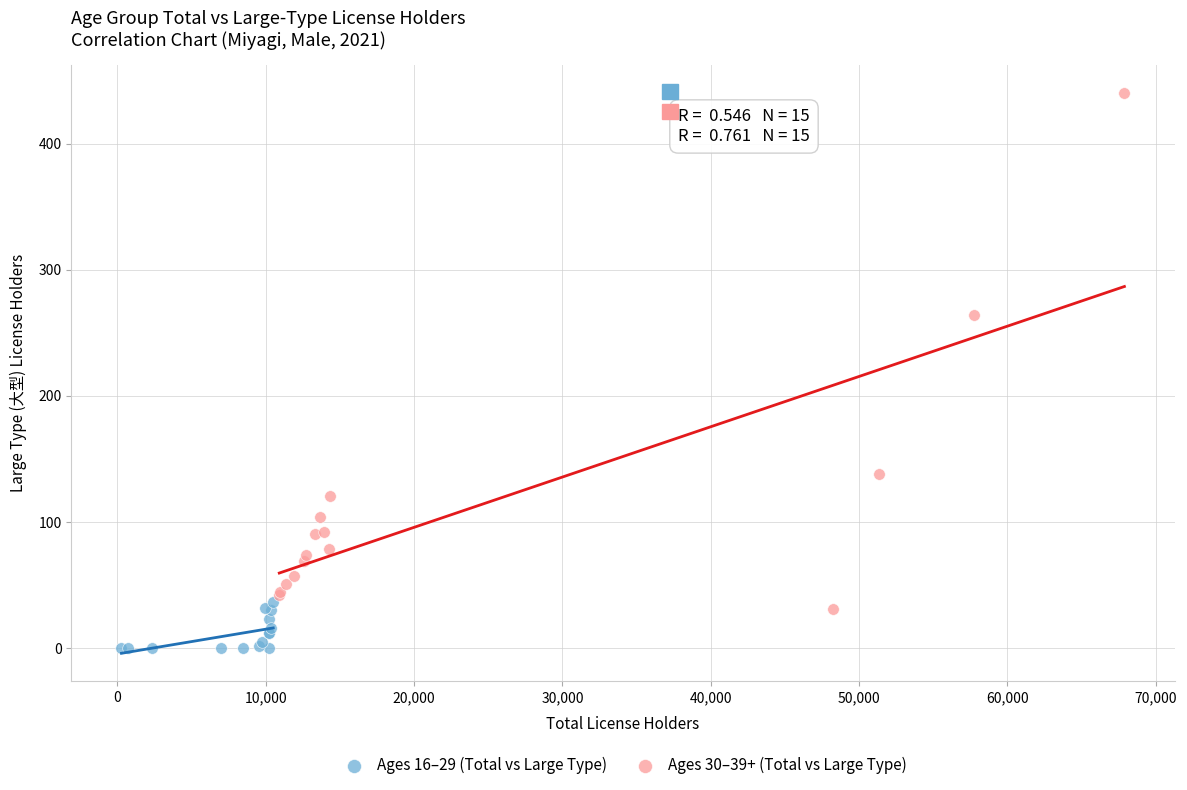

Which series has the largest Y range (max minus min)?

Ages 30–39+ (Total vs Large Type)